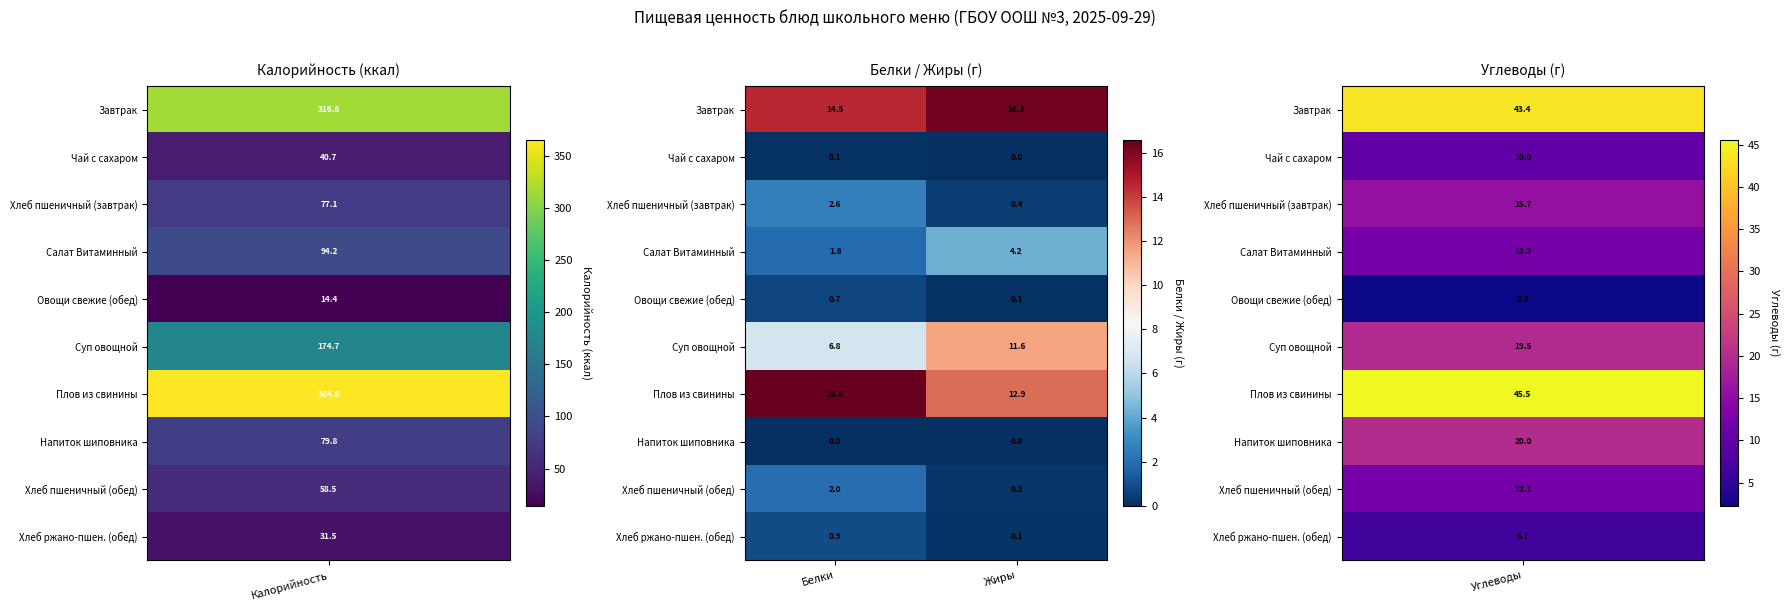

Is it true that Суп овощной equals 11.6 at Жиры?

True